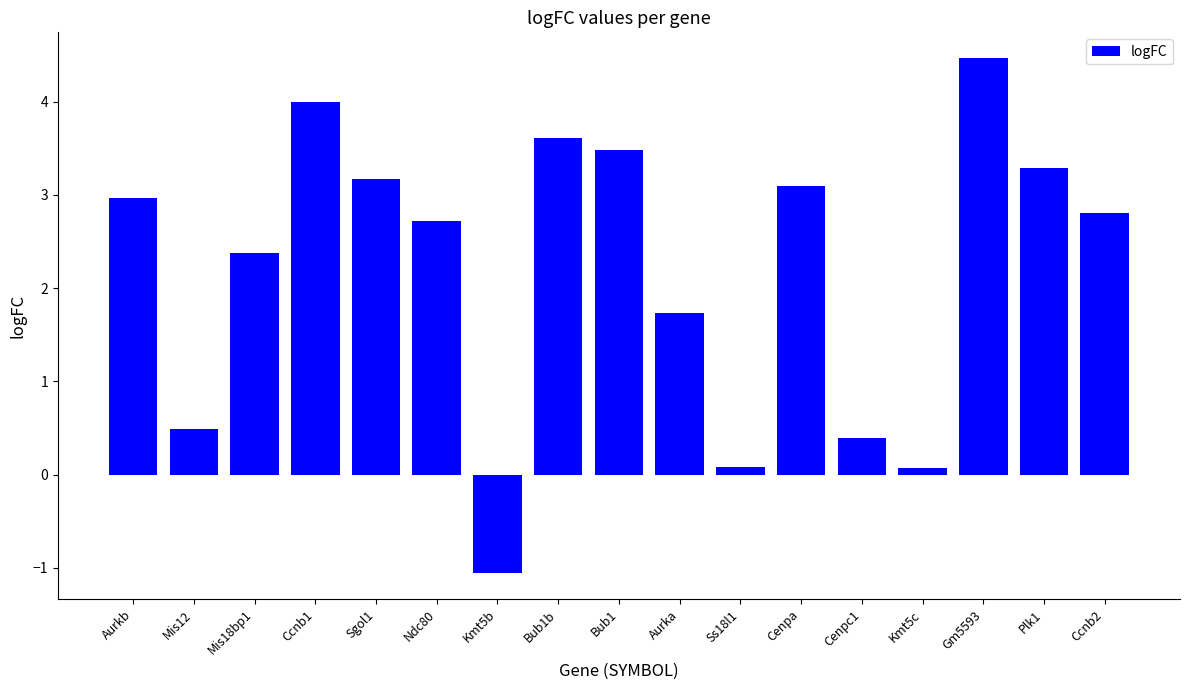

What is the average value?

2.2